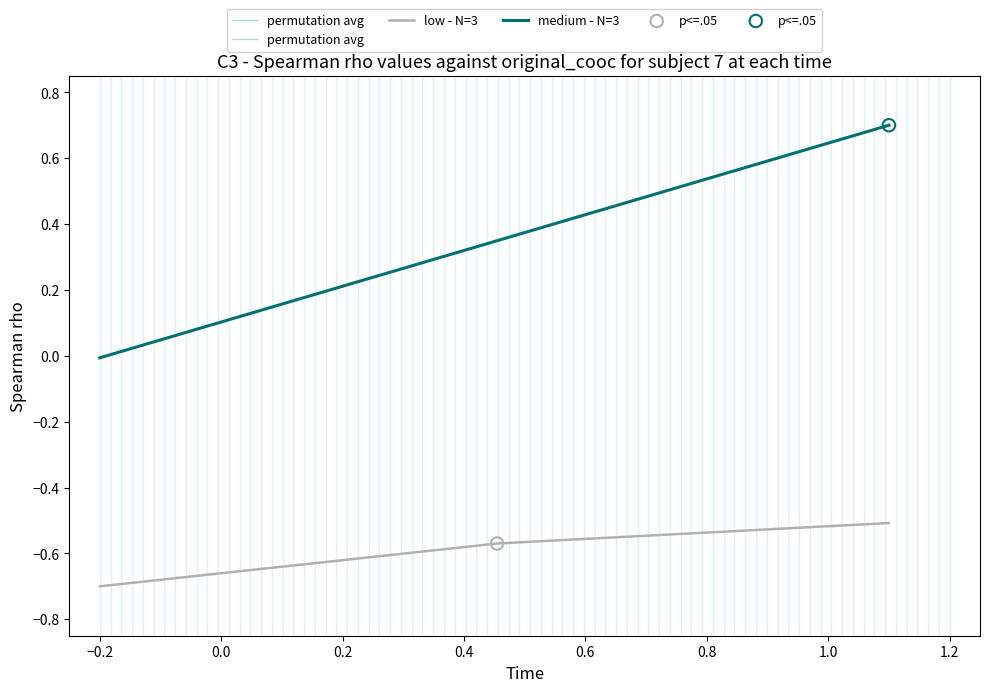

How many lines are shown in the chart?

2